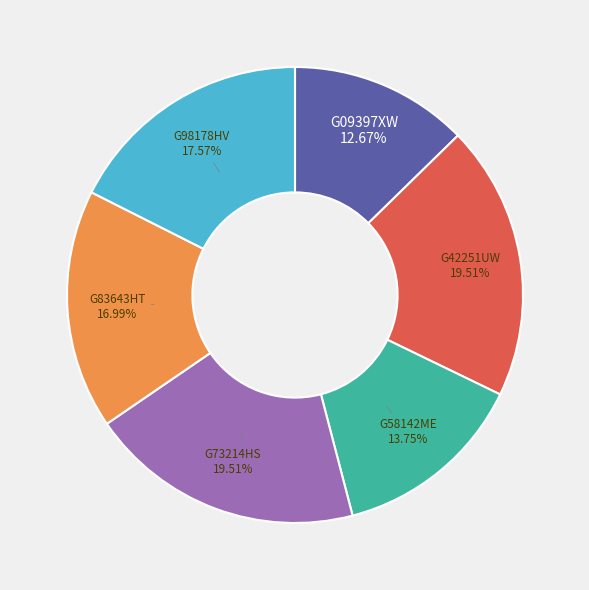

Combined, do G42251UW and G98178HV account for over 50%?

No